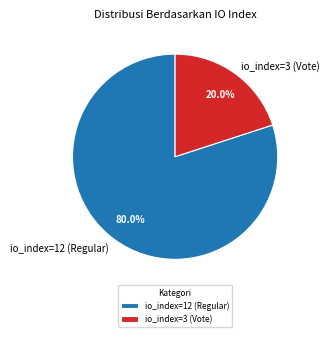

Which slice represents more than half of the pie?

io_index=12 (Regular)